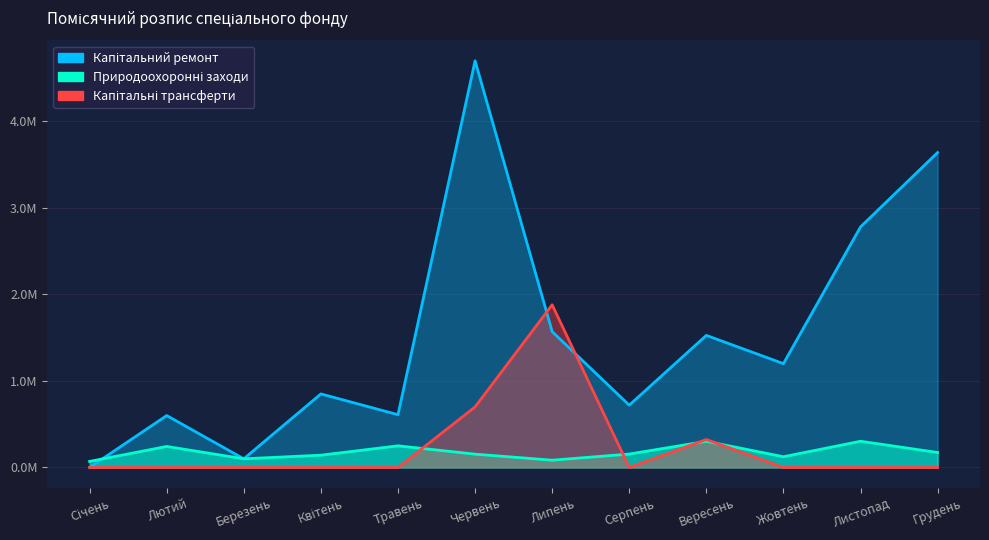

Between Серпень and Грудень, which is larger?

Грудень